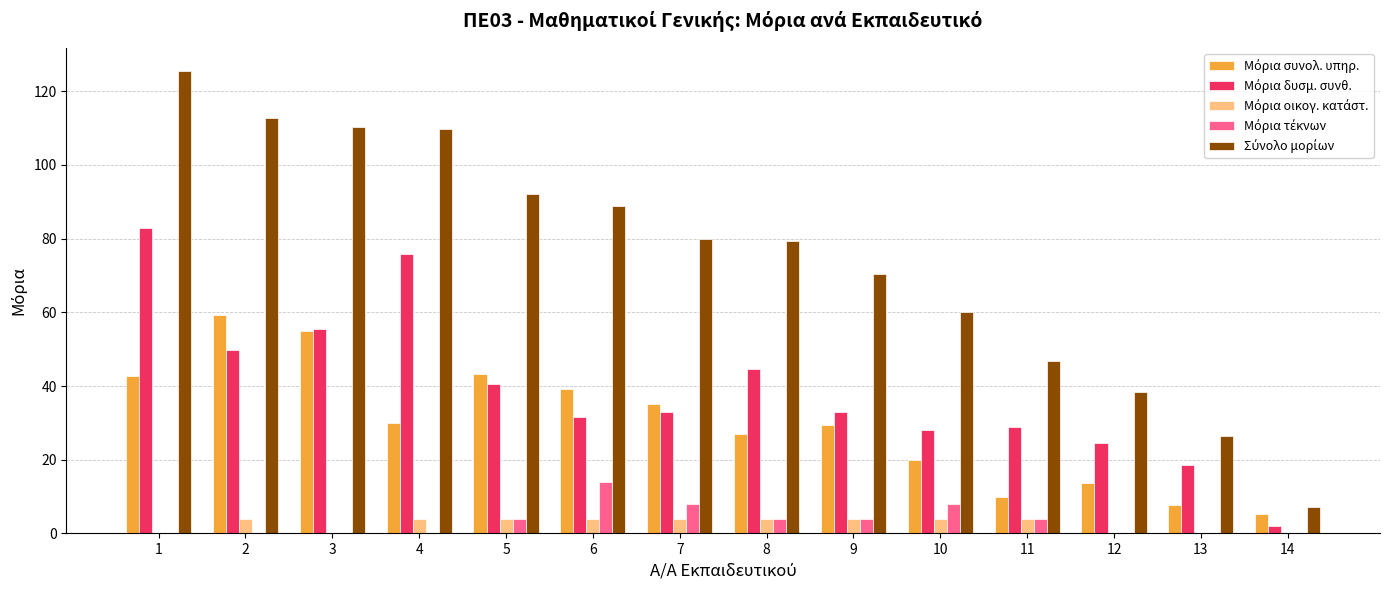

What is the total value across all series at 4?

219.8